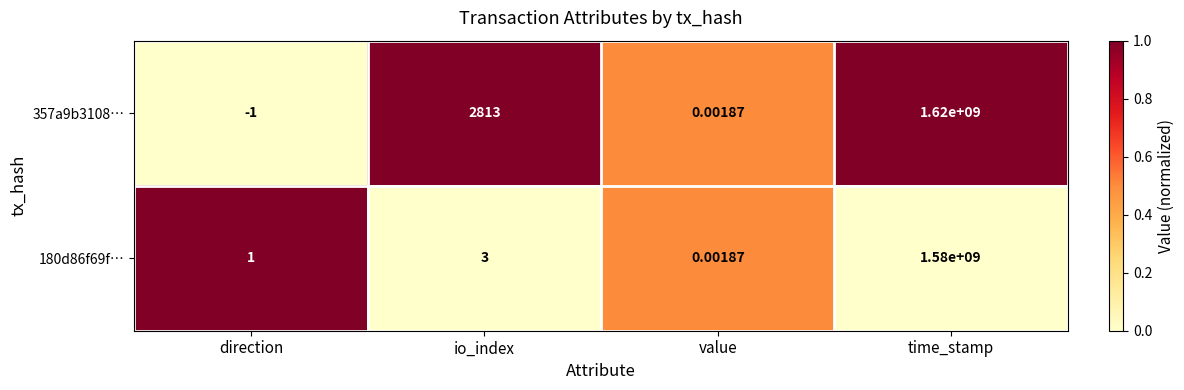

At direction, list the series in order from largest to smallest.

180d86f69f…, 357a9b3108…